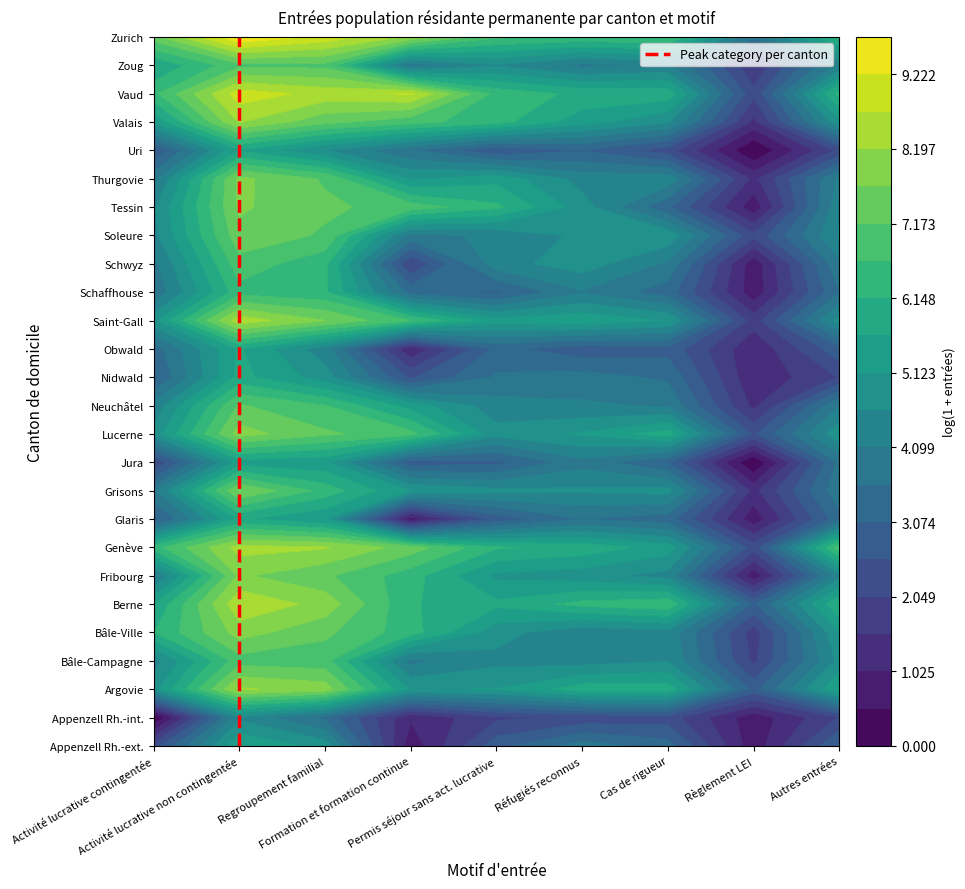

What value does the data have at Activité lucrative non contingentée?

5